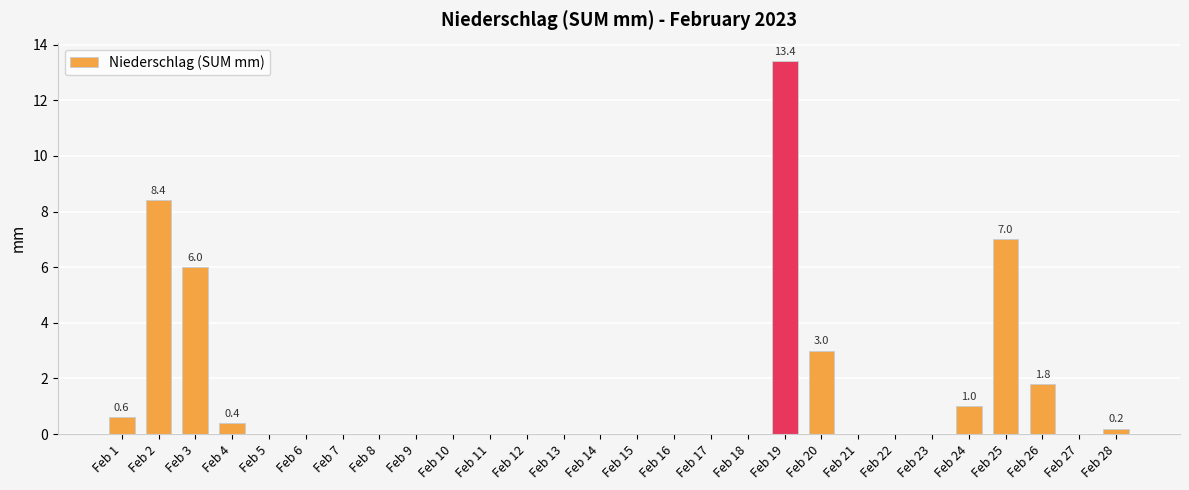

What is the change in value from Feb 1 to Feb 18?

-0.6